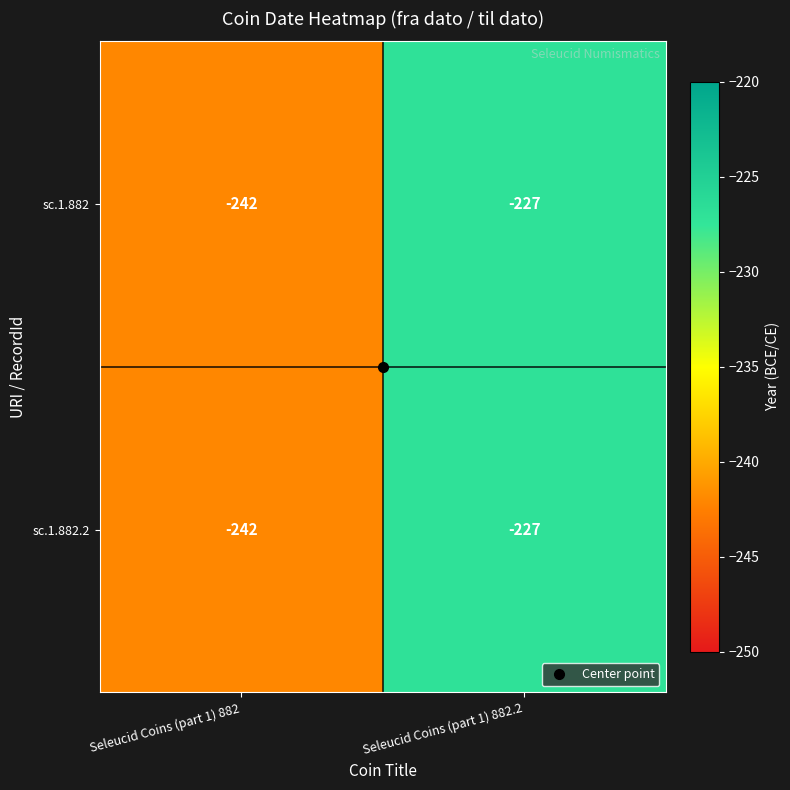

How many categories are shown in the chart?

2